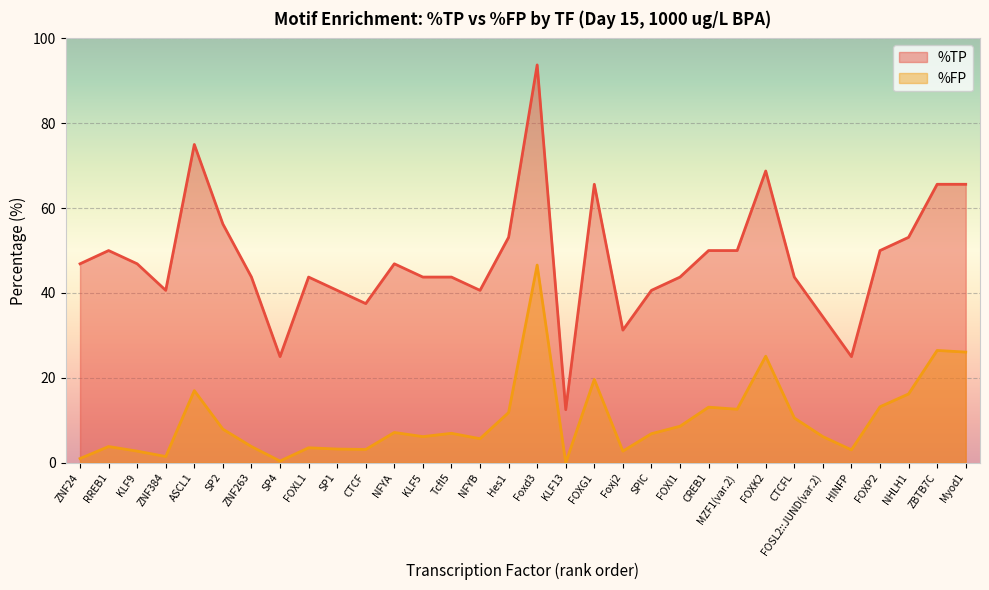

Reading left to right, what are all the values shown in this chart?

%TP: 46.9	50.0	46.9	40.6	75.0	56.2	43.8	25.0	43.8	40.6	37.5	46.9	43.8	43.8	40.6	53.1	93.8	12.5	65.6	31.2	40.6	43.8	50.0	50.0	68.8	43.8	34.4	25.0	50.0	53.1	65.6	65.6
%FP: 1.0	3.8	2.7	1.5	17.0	7.9	3.8	0.4	3.5	3.2	3.1	7.1	6.2	6.9	5.7	11.8	46.6	0.0	19.6	2.7	6.8	8.6	13.1	12.6	25.1	10.6	6.2	3.0	13.2	16.2	26.5	26.1